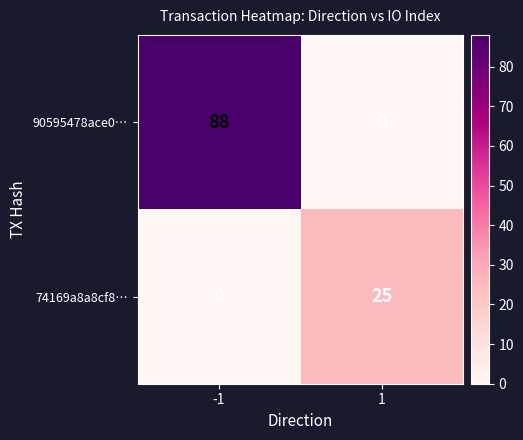

Reading left to right, list all the values displayed in this chart.

90595478ace0…: 88	0
74169a8a8cf8…: 0	25